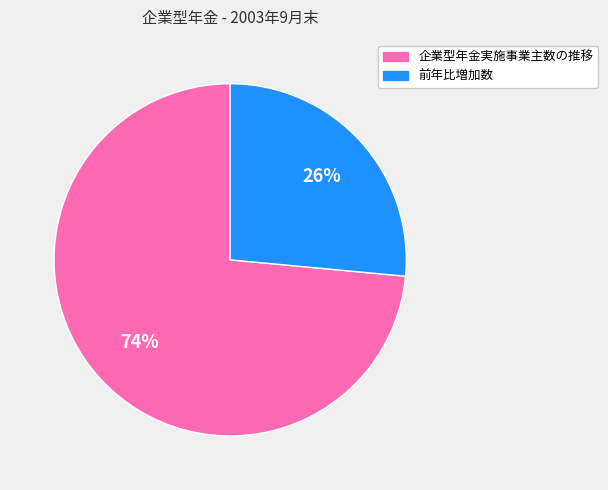

What is the majority slice?

企業型年金実施事業主数の推移